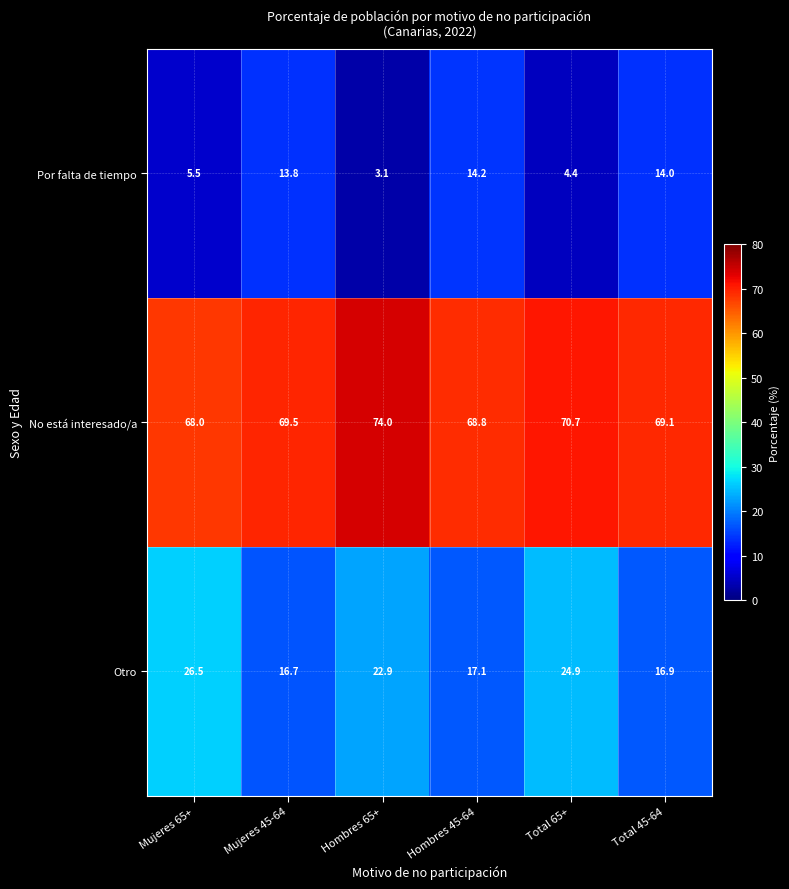

Reading right to left, extract all data points from this chart.

Por falta de tiempo: Total 45-64=14.0	Total 65+=4.4	Hombres 45-64=14.2	Hombres 65+=3.1	Mujeres 45-64=13.8	Mujeres 65+=5.5
No está interesado/a: Total 45-64=69.1	Total 65+=70.7	Hombres 45-64=68.8	Hombres 65+=74.0	Mujeres 45-64=69.5	Mujeres 65+=68.0
Otro: Total 45-64=16.9	Total 65+=24.9	Hombres 45-64=17.1	Hombres 65+=22.9	Mujeres 45-64=16.7	Mujeres 65+=26.5